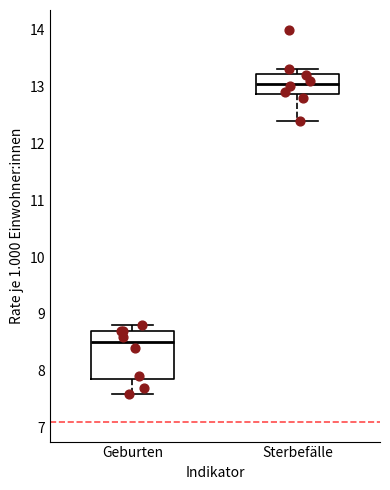

Reading left to right, transcribe this box plot: for each box, give where its median line is, the range the box spans, and where its two whiskers end, as read against the y-axis. The values are not printed on the chart, so give them approximately, as read against the axis.

Geburten: median 8.5, box 7.9 to 8.7, whiskers 7.6 to 8.8
Sterbefälle: median 13.1, box 12.9 to 13.2, whiskers 12.4 to 13.3